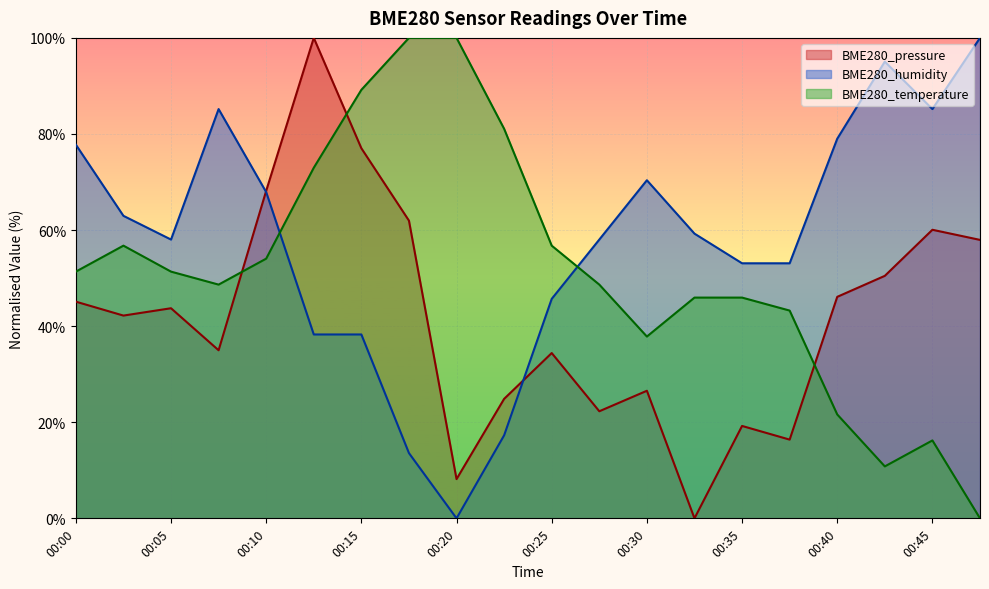

At which category is the sum across all series the highest?

00:12